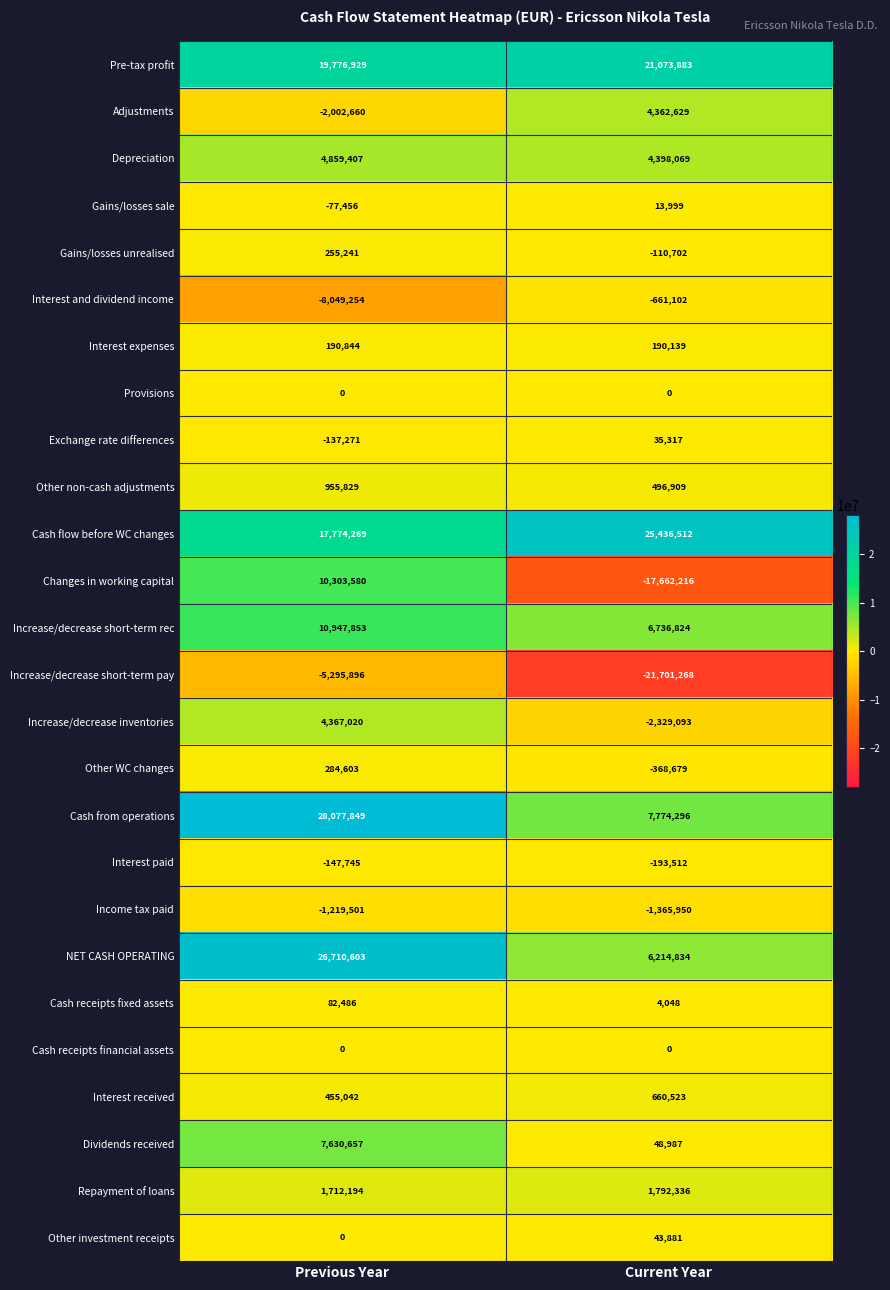

Which series has the largest range (max minus min)?

Changes in working capital